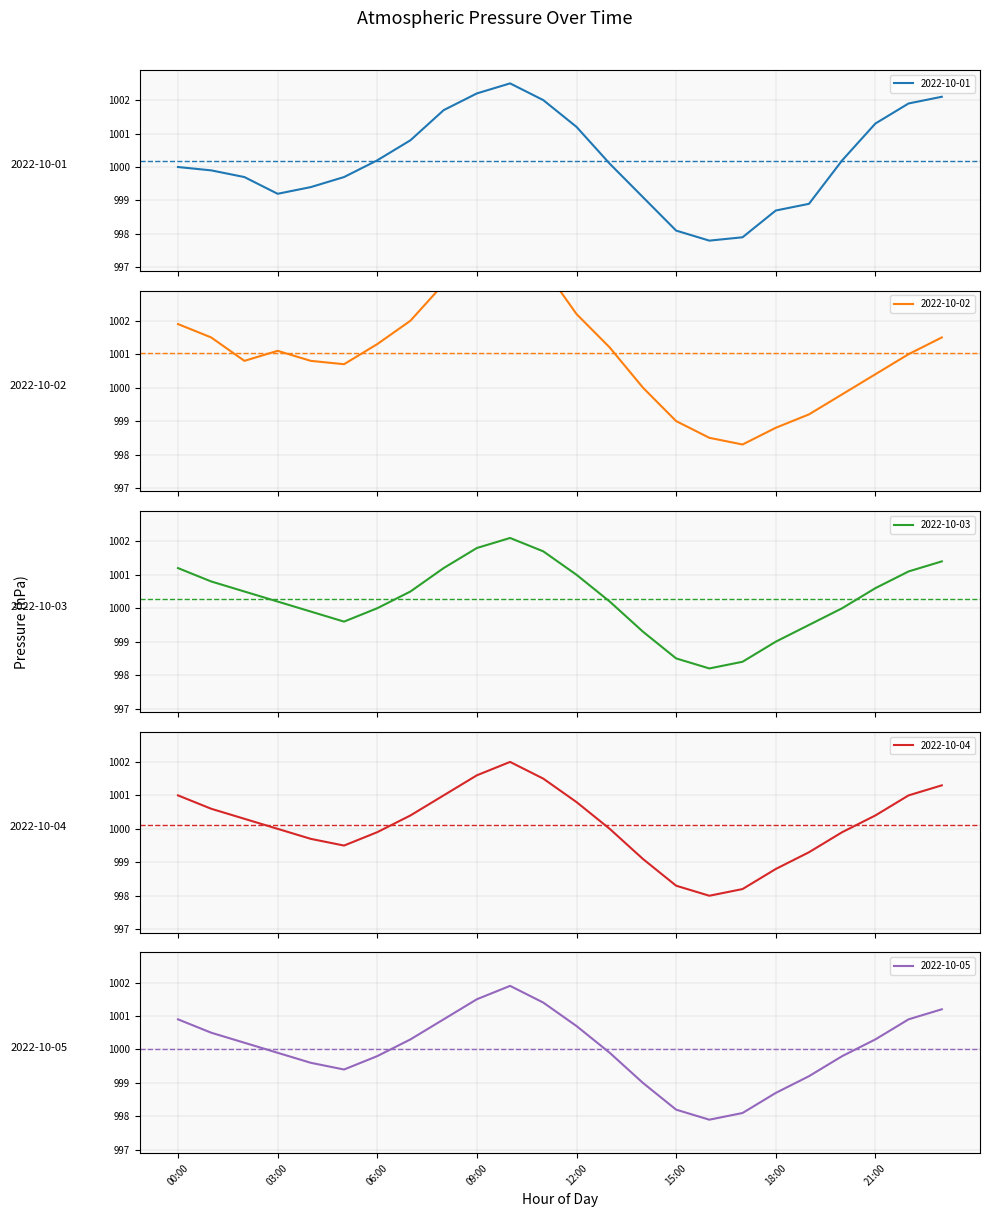

Reading left to right, extract all data points from this chart.

2022-10-01: 00:00=1000.0	01:00=999.9	02:00=999.7	03:00=999.2	04:00=999.4	05:00=999.7	06:00=1000.2	07:00=1000.8	08:00=1001.7	09:00=1002.2	10:00=1002.5	11:00=1002.0	12:00=1001.2	13:00=1000.1	14:00=999.1	15:00=998.1	16:00=997.8	17:00=997.9	18:00=998.7	19:00=998.9	20:00=1000.2	21:00=1001.3	22:00=1001.9	23:00=1002.1
2022-10-02: 00:00=1001.9	01:00=1001.5	02:00=1000.8	03:00=1001.1	04:00=1000.8	05:00=1000.7	06:00=1001.3	07:00=1002.0	08:00=1003.1	09:00=1003.8	10:00=1004.0	11:00=1003.6	12:00=1002.2	13:00=1001.2	14:00=1000.0	15:00=999.0	16:00=998.5	17:00=998.3	18:00=998.8	19:00=999.2	20:00=999.8	21:00=1000.4	22:00=1001.0	23:00=1001.5
2022-10-03: 00:00=1001.2	01:00=1000.8	02:00=1000.5	03:00=1000.2	04:00=999.9	05:00=999.6	06:00=1000.0	07:00=1000.5	08:00=1001.2	09:00=1001.8	10:00=1002.1	11:00=1001.7	12:00=1001.0	13:00=1000.2	14:00=999.3	15:00=998.5	16:00=998.2	17:00=998.4	18:00=999.0	19:00=999.5	20:00=1000.0	21:00=1000.6	22:00=1001.1	23:00=1001.4
2022-10-04: 00:00=1001.0	01:00=1000.6	02:00=1000.3	03:00=1000.0	04:00=999.7	05:00=999.5	06:00=999.9	07:00=1000.4	08:00=1001.0	09:00=1001.6	10:00=1002.0	11:00=1001.5	12:00=1000.8	13:00=1000.0	14:00=999.1	15:00=998.3	16:00=998.0	17:00=998.2	18:00=998.8	19:00=999.3	20:00=999.9	21:00=1000.4	22:00=1001.0	23:00=1001.3
2022-10-05: 00:00=1000.9	01:00=1000.5	02:00=1000.2	03:00=999.9	04:00=999.6	05:00=999.4	06:00=999.8	07:00=1000.3	08:00=1000.9	09:00=1001.5	10:00=1001.9	11:00=1001.4	12:00=1000.7	13:00=999.9	14:00=999.0	15:00=998.2	16:00=997.9	17:00=998.1	18:00=998.7	19:00=999.2	20:00=999.8	21:00=1000.3	22:00=1000.9	23:00=1001.2